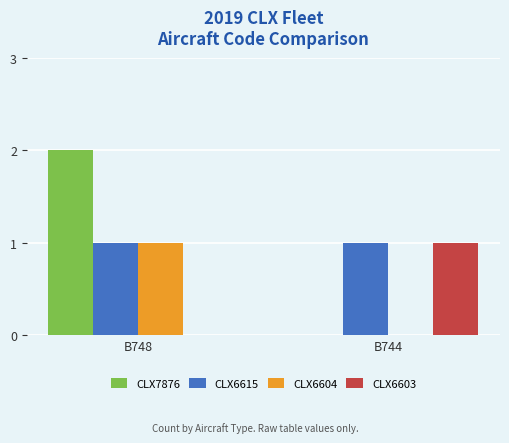

Is it true that CLX6603 equals 0 at B748?

True